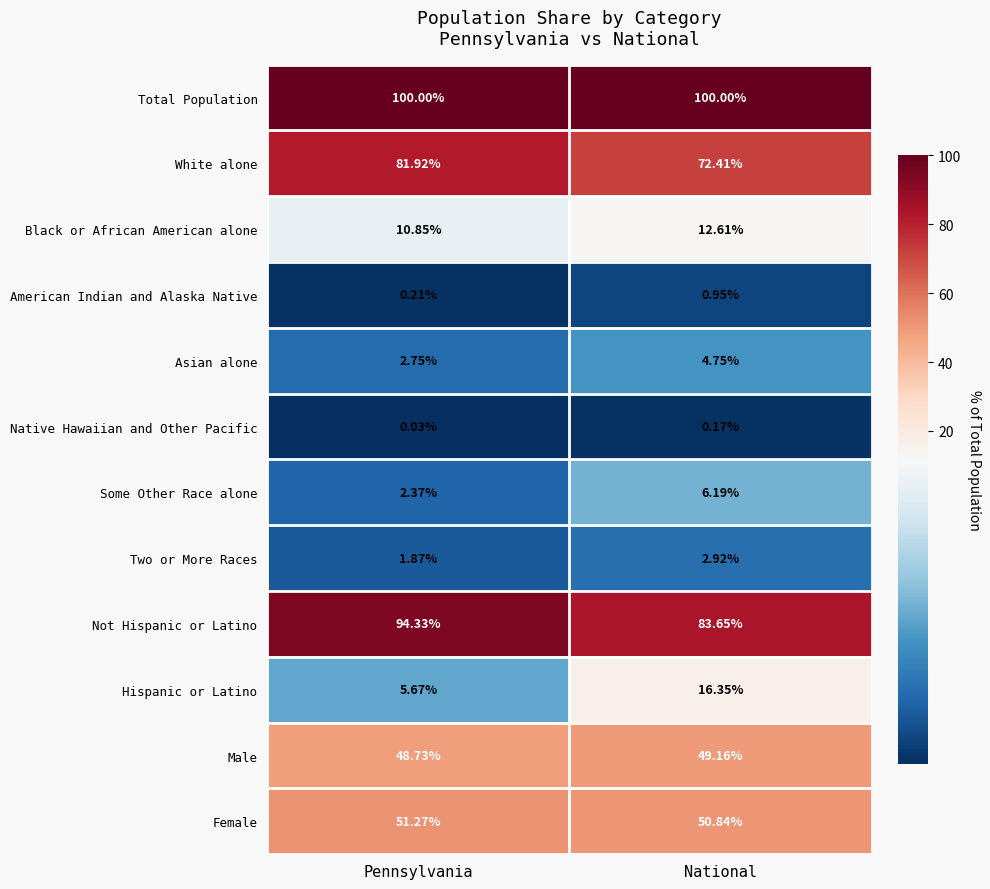

Where is Not Hispanic or Latino nearest to the value 88?

National